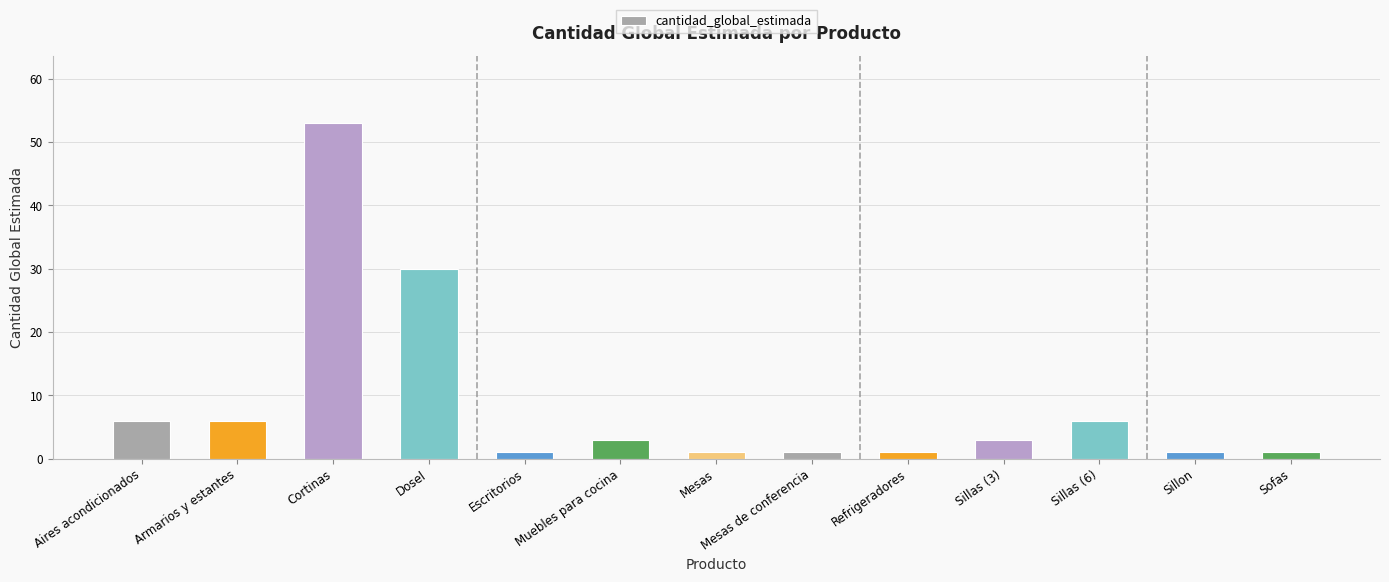

How many data points are less than 3?

6